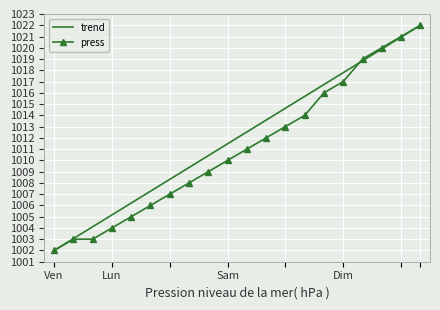

Which series has the largest total across all categories?

trend